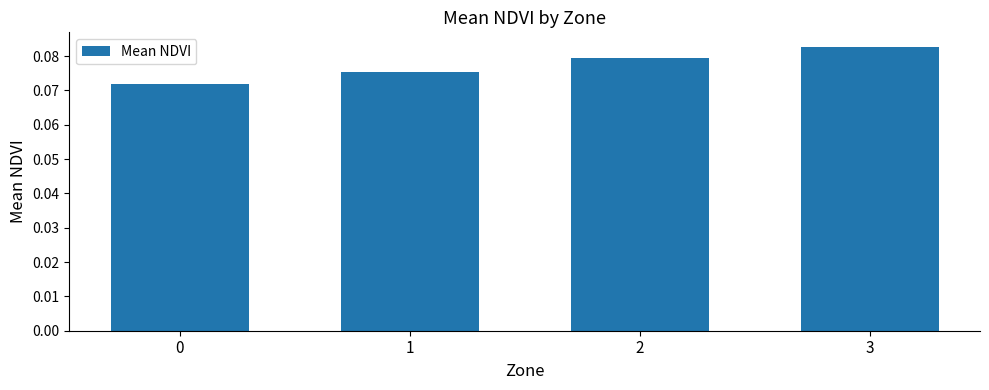

What is the sum of all values?

0.3